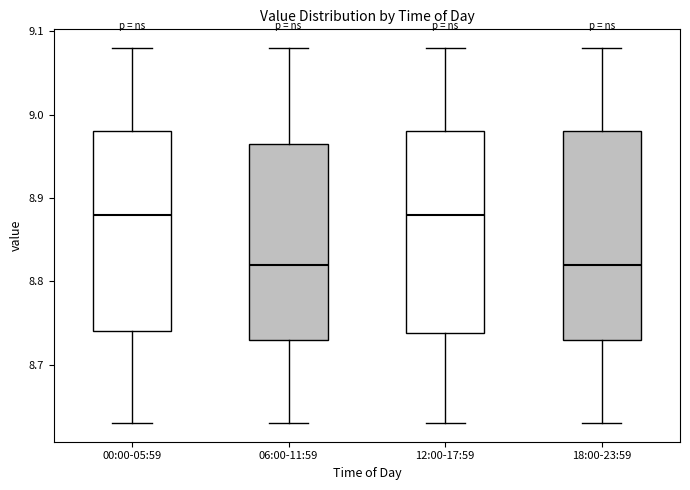

Reading left to right, read every box against the y-axis: the position of its median line, the range the box covers, and the ends of its whiskers. The values are not printed on the chart, so give them approximately, as read against the axis.

00:00-05:59: median 8.88, box 8.74 to 8.98, whiskers 8.63 to 9.08
06:00-11:59: median 8.82, box 8.73 to 8.97, whiskers 8.63 to 9.08
12:00-17:59: median 8.88, box 8.74 to 8.98, whiskers 8.63 to 9.08
18:00-23:59: median 8.82, box 8.73 to 8.98, whiskers 8.63 to 9.08